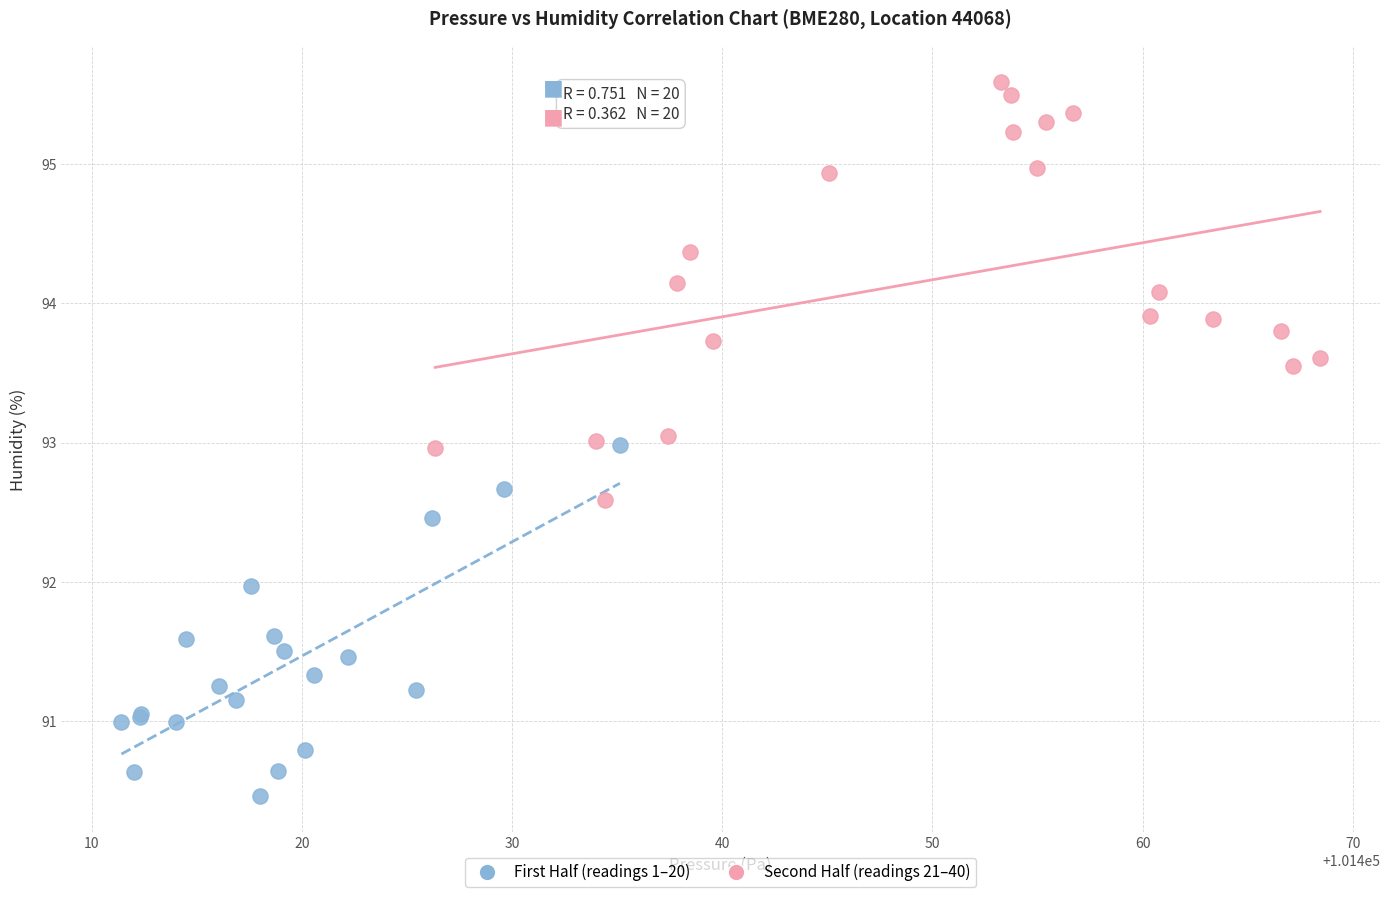

Which series contains the lowest Y value?

First Half (readings 1–20)